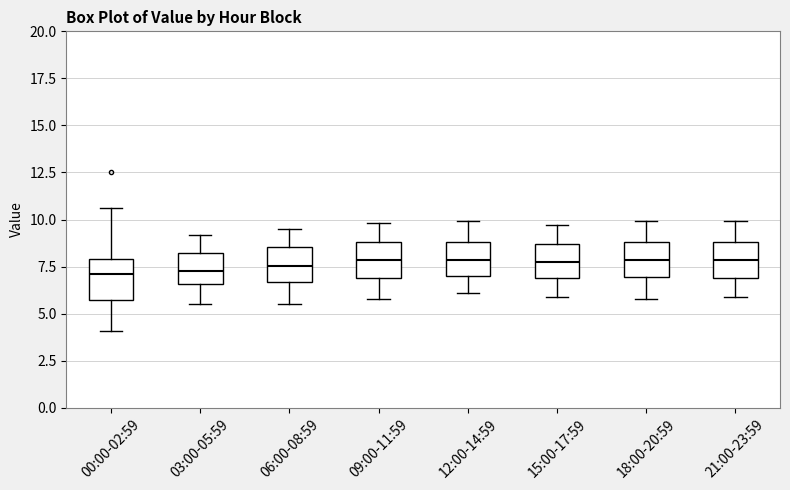

Reading left to right, read every box against the y-axis: the position of its median line, the range the box covers, and the ends of its whiskers. The values are not printed on the chart, so give them approximately, as read against the axis.

00:00-02:59: median 7.0, box 5.5 to 8.0, whiskers 4.0 to 10.5
03:00-05:59: median 7.5, box 6.5 to 8.0, whiskers 5.5 to 9.0
06:00-08:59: median 7.5, box 6.5 to 8.5, whiskers 5.5 to 9.5
09:00-11:59: median 8.0, box 7.0 to 9.0, whiskers 6.0 to 10.0
12:00-14:59: median 8.0, box 7.0 to 9.0, whiskers 6.0 to 10.0
15:00-17:59: median 8.0, box 7.0 to 8.5, whiskers 6.0 to 9.5
18:00-20:59: median 8.0, box 7.0 to 9.0, whiskers 6.0 to 10.0
21:00-23:59: median 8.0, box 7.0 to 9.0, whiskers 6.0 to 10.0